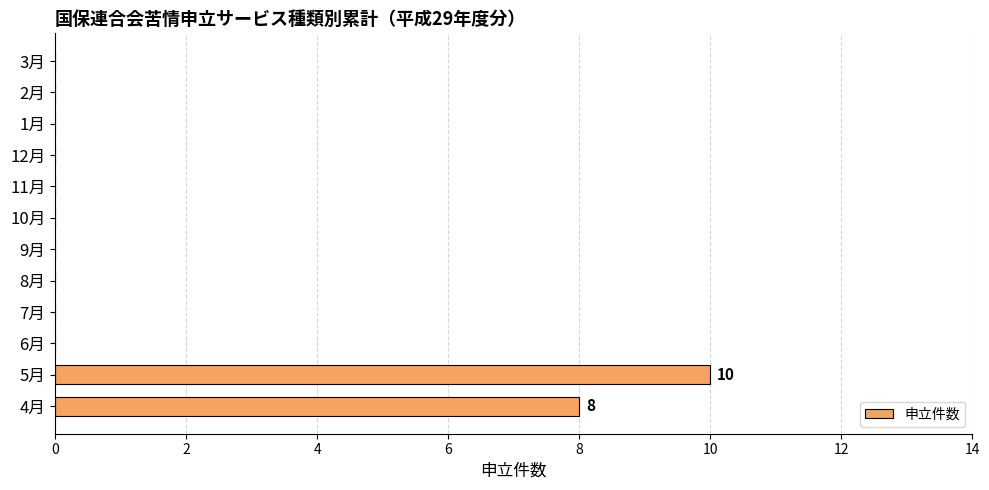

Reading bottom to top, list all the values displayed in this chart.

4月=8	5月=10	6月=0	7月=0	8月=0	9月=0	10月=0	11月=0	12月=0	1月=0	2月=0	3月=0